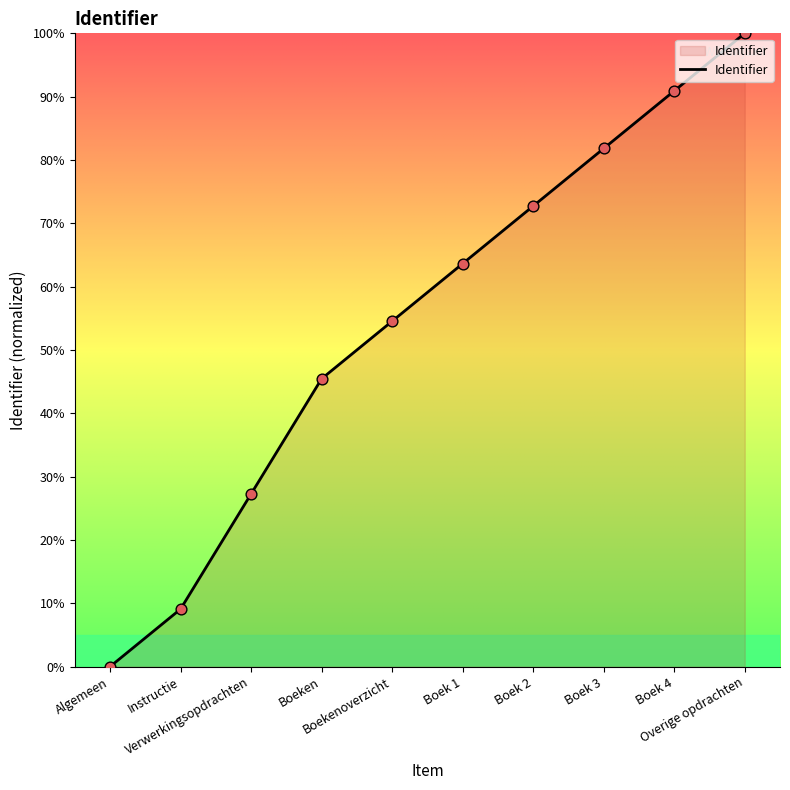

Between Boekenoverzicht and Instructie, which is larger?

Boekenoverzicht